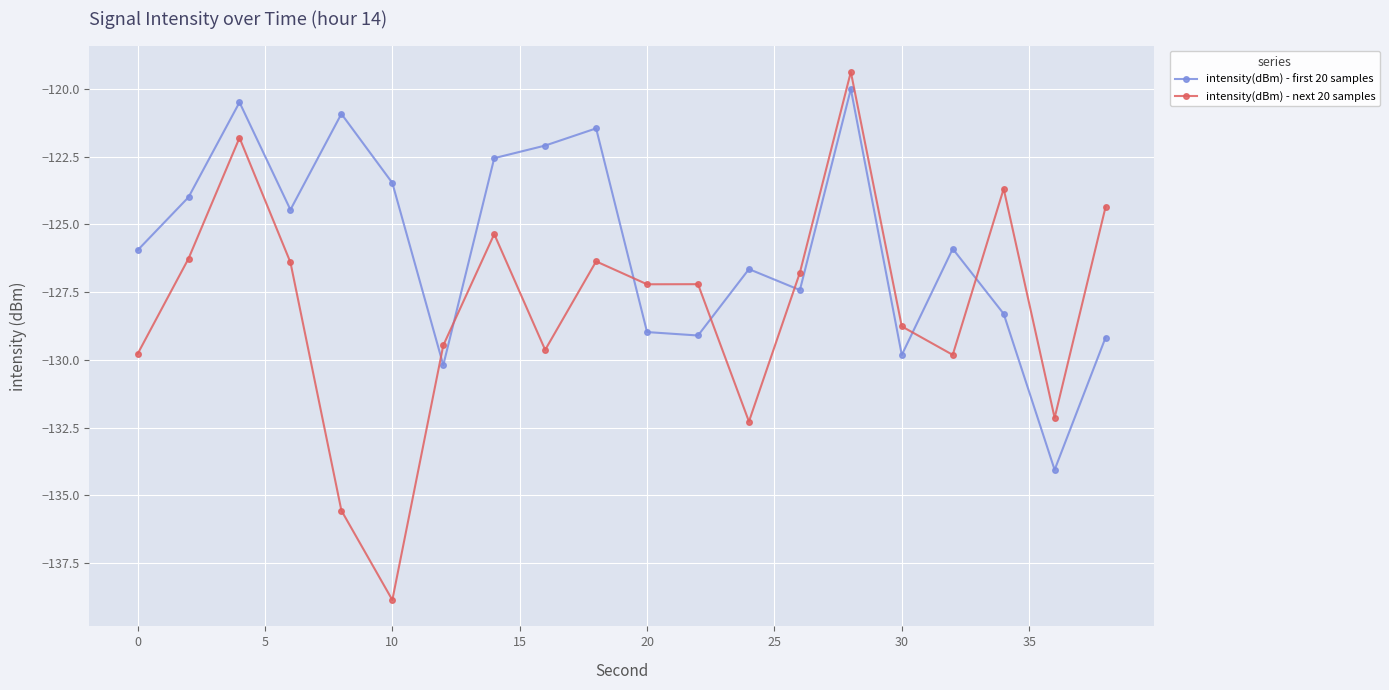

Which series has the largest total across all categories?

intensity(dBm) - first 20 samples